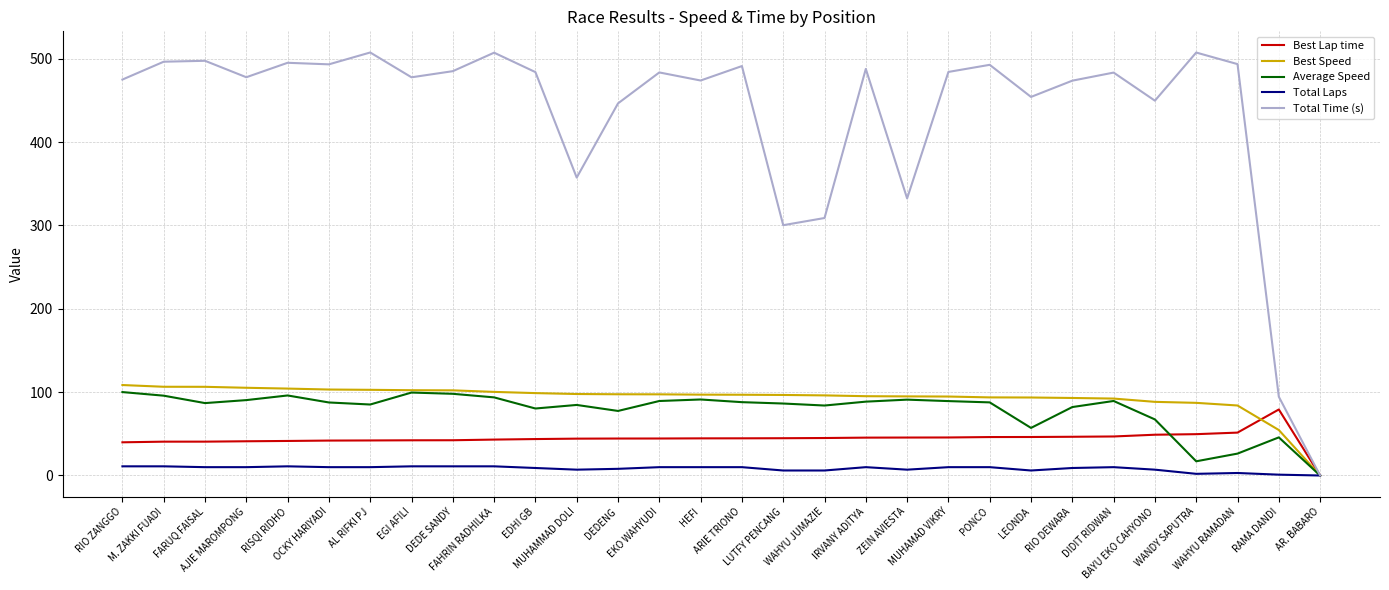

Which series has the largest total across all categories?

Total Time (s)